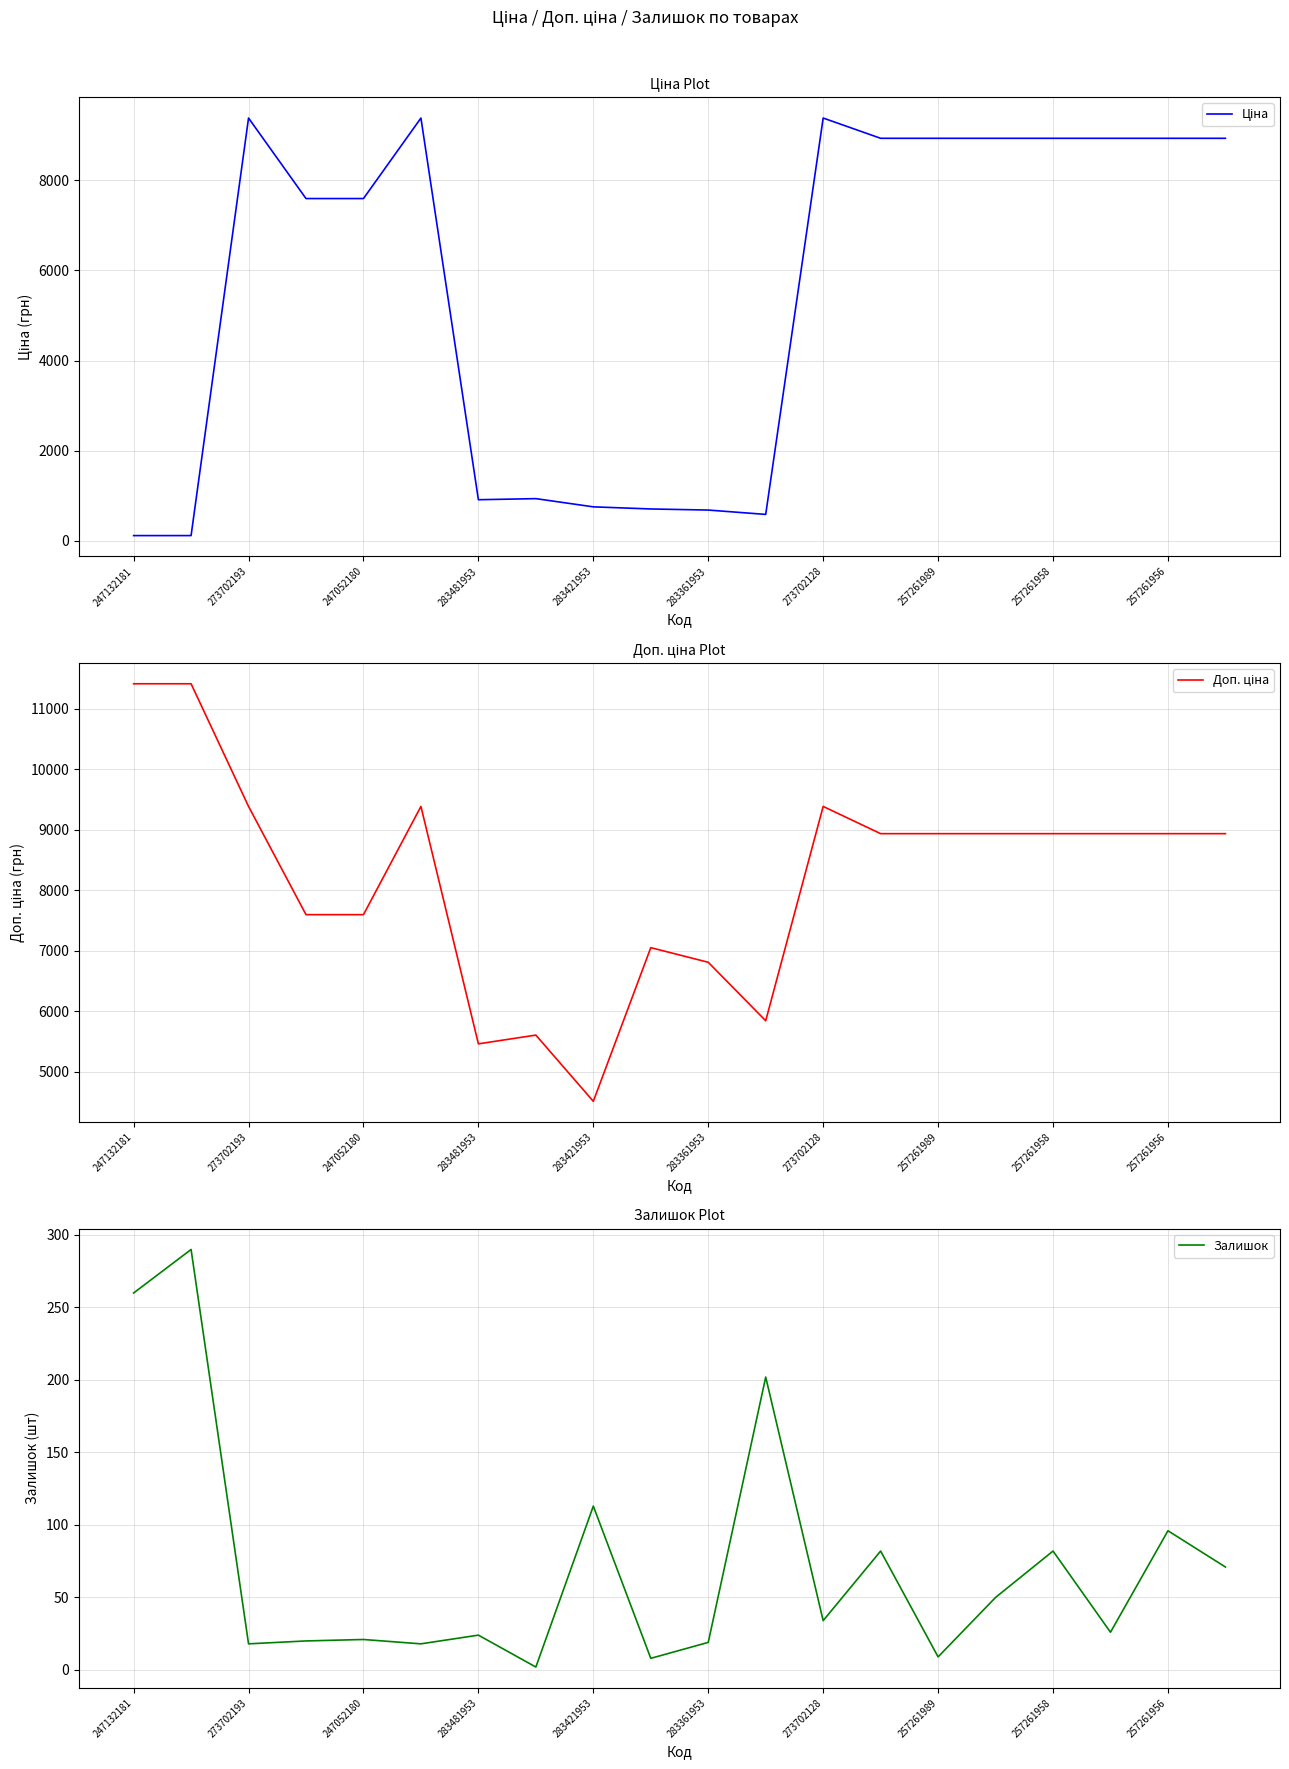

The value of Доп. ціна at 17 is 8934.1. True or false?

True